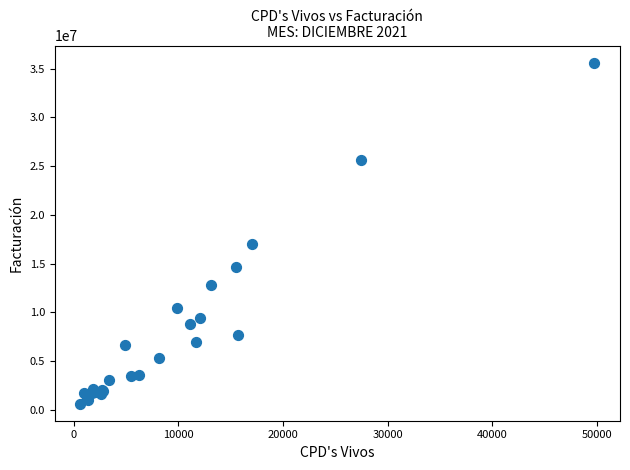

What Y value in the scatter plot is closest to 18125169?

17011698.9